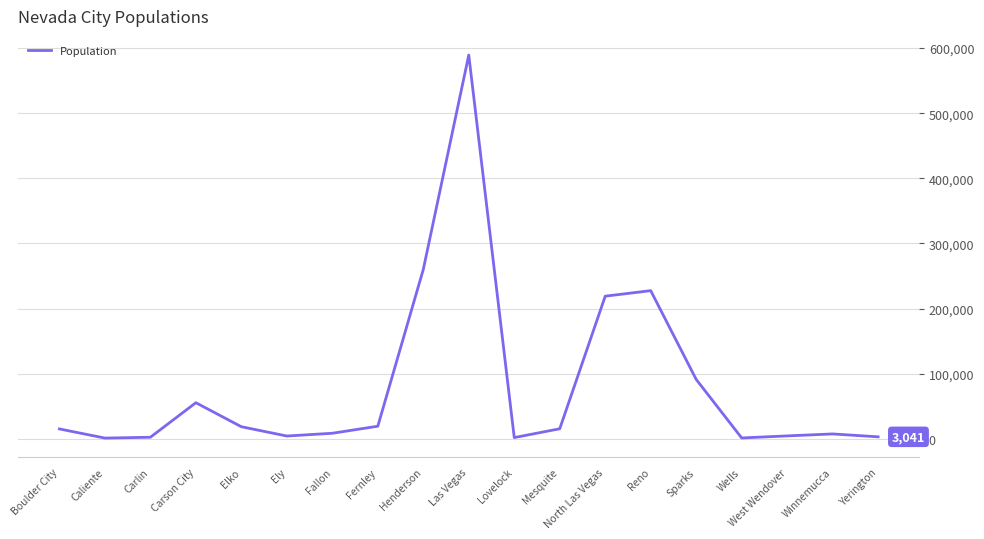

How many lines are shown in the chart?

1